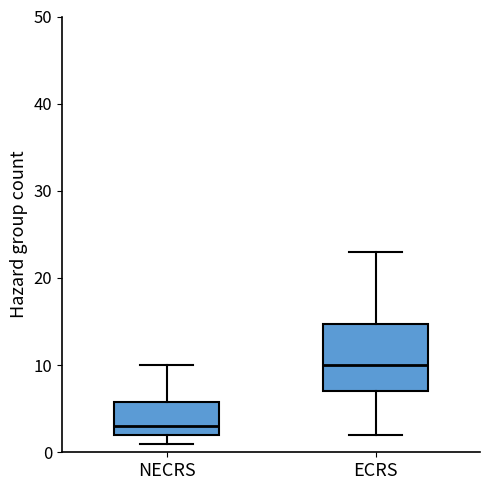

Reading left to right, transcribe this box plot: for each box, give where its median line is, the range the box spans, and where its two whiskers end, as read against the y-axis. The values are not printed on the chart, so give them approximately, as read against the axis.

NECRS: median 3, box 2 to 6, whiskers 1 to 10
ECRS: median 10, box 7 to 15, whiskers 2 to 23